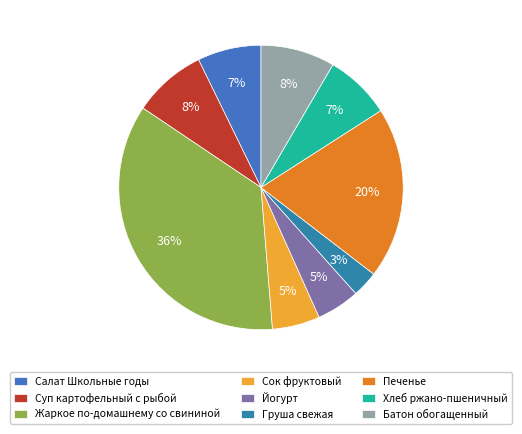

Is it true that Печенье is 20% of the pie?

True